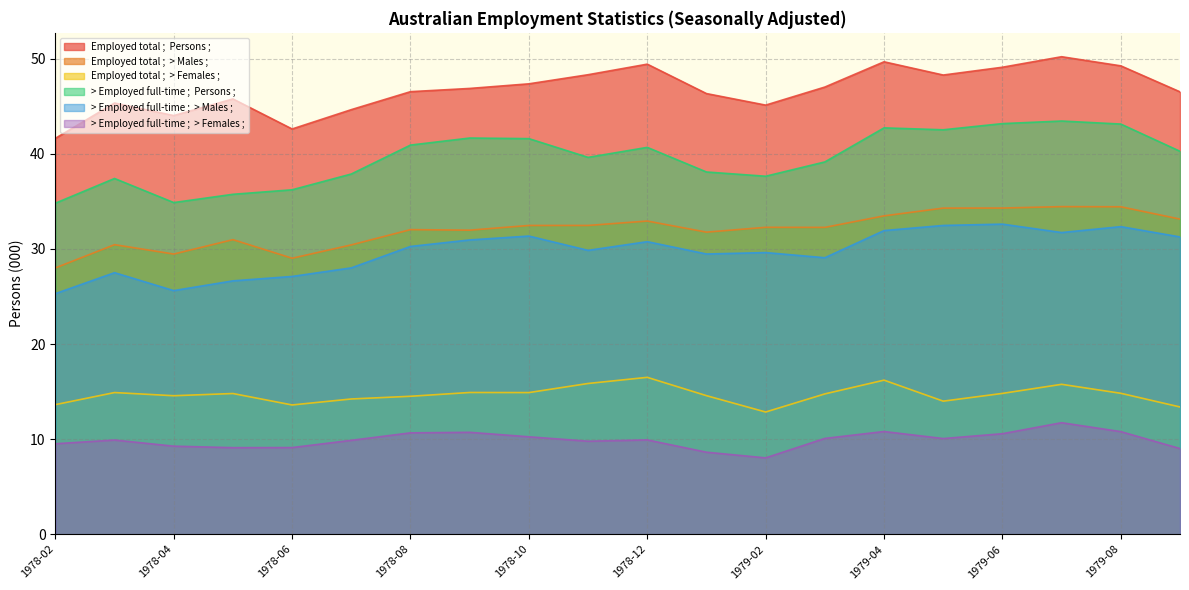

What is the sum of all > Employed full-time ;  > Females ; values?

197.8